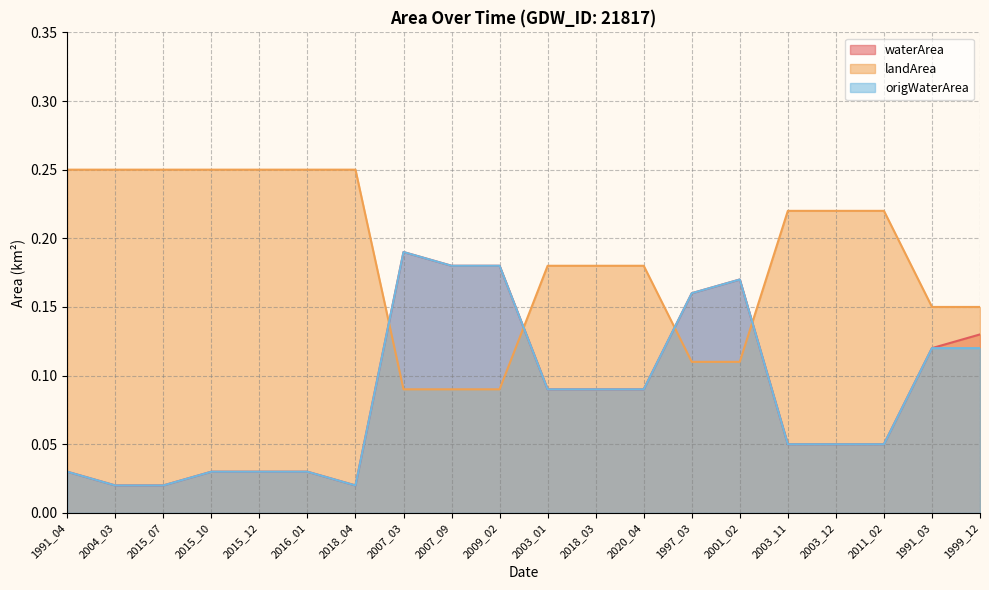

What position from the left is 2018_04?

7